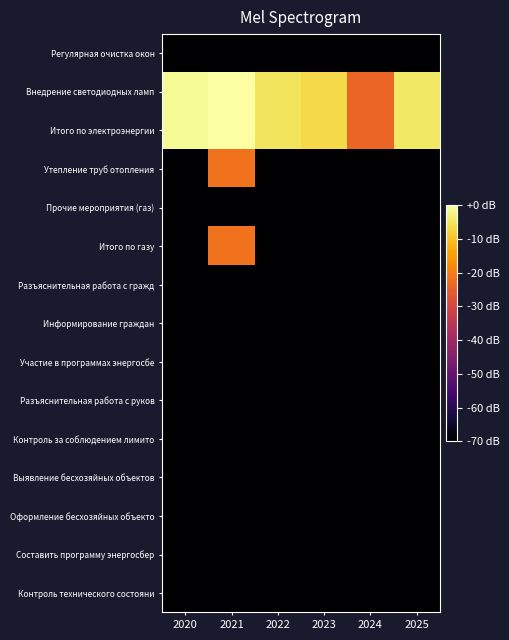

What is the total value across all series at 2025?

-919.0